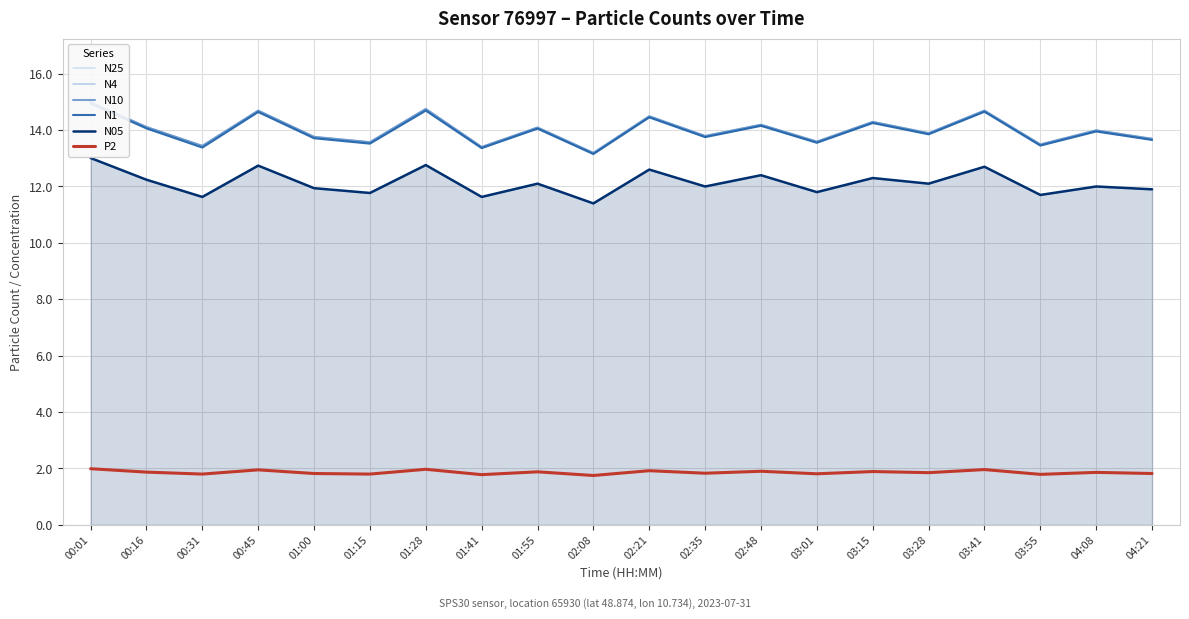

What is the maximum value shown in the chart?

15.0